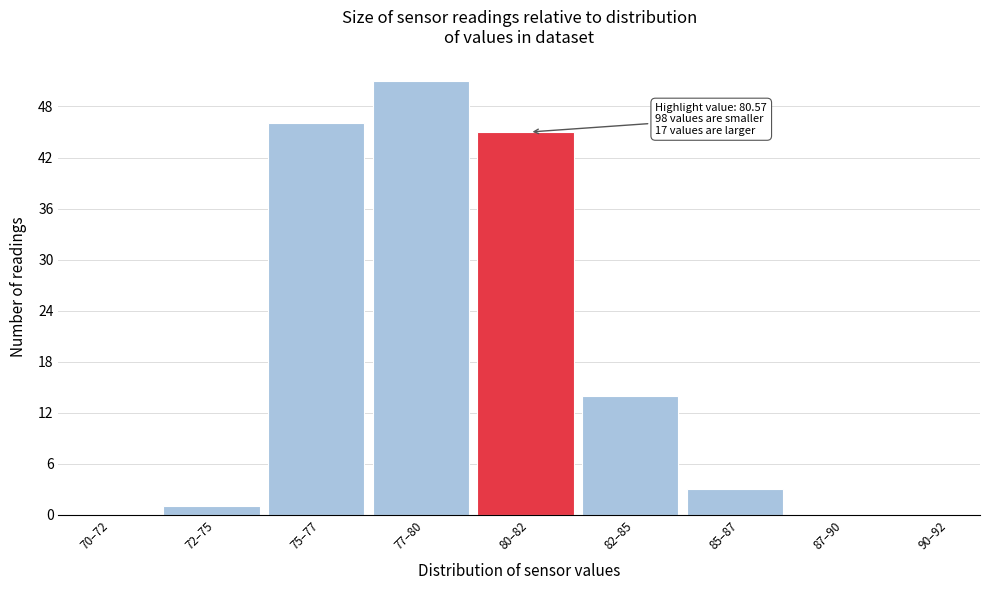

Reading left to right, list all the values displayed in this chart.

70–72=0	72–75=1	75–77=46	77–80=51	80–82=45	82–85=14	85–87=3	87–90=0	90–92=0